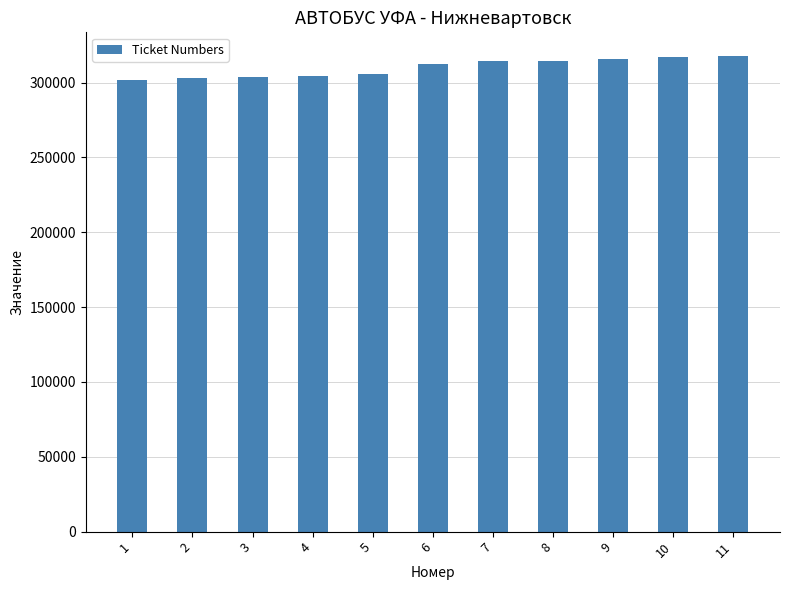

Read the value at 4, to the nearest 50.

304150